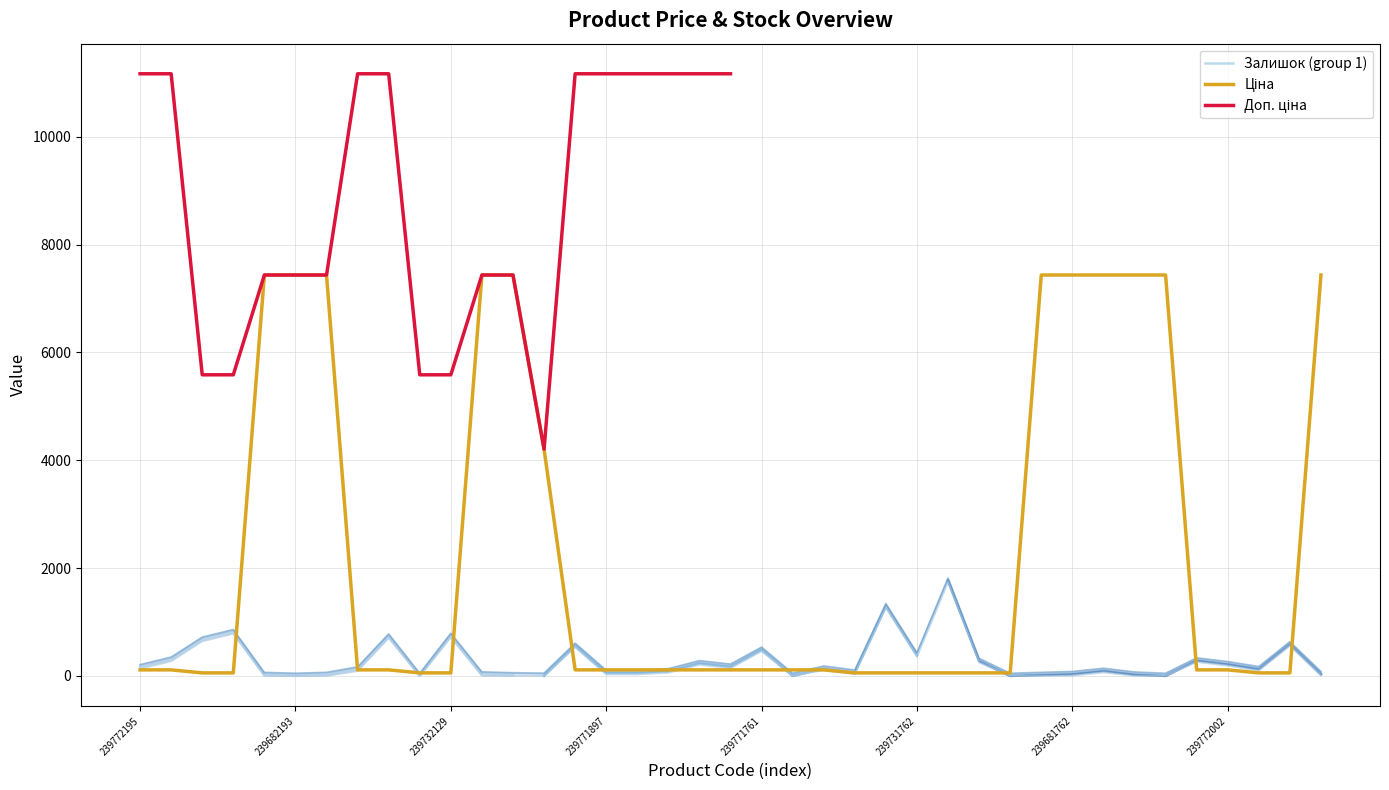

Which series changed the most between 239682193 and 239771759?

Ціна